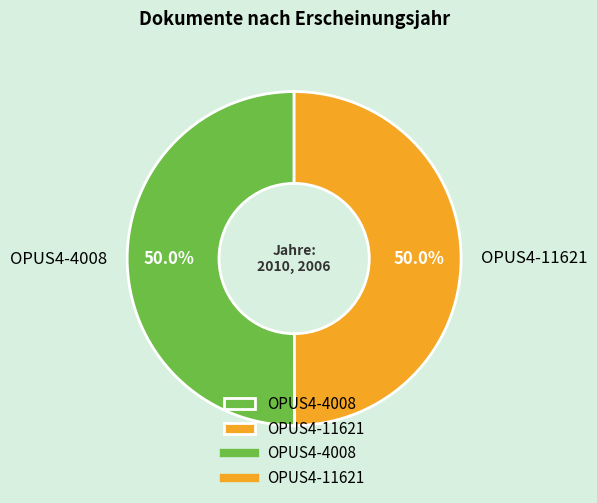

What percentage is the OPUS4-4008 slice, to the nearest percent?

50%